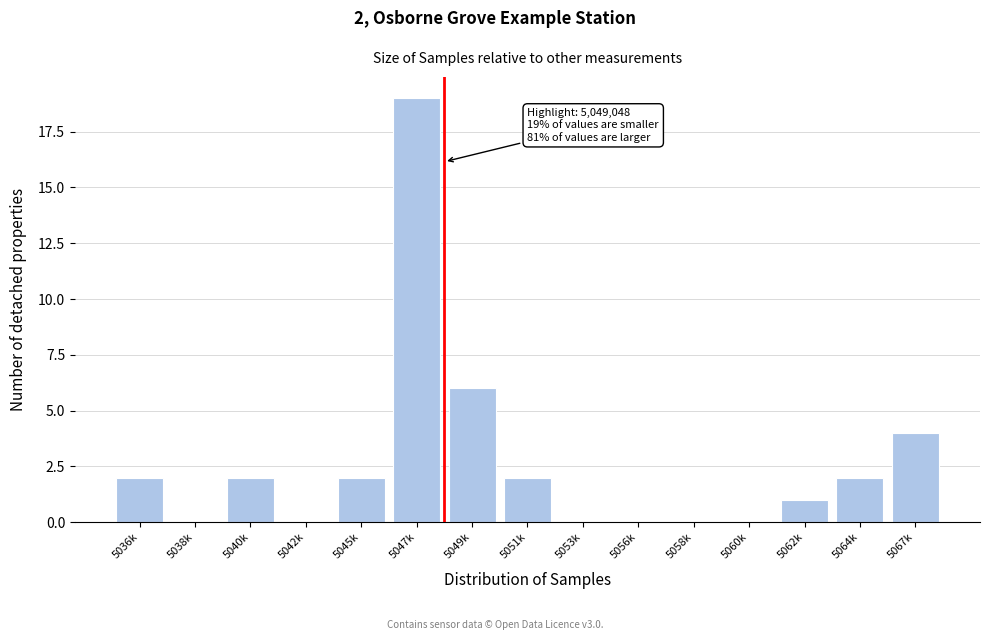

Reading left to right, extract all data points from this chart.

5036k=2	5038k=0	5040k=2	5042k=0	5045k=2	5047k=19	5049k=6	5051k=2	5053k=0	5056k=0	5058k=0	5060k=0	5062k=1	5064k=2	5067k=4